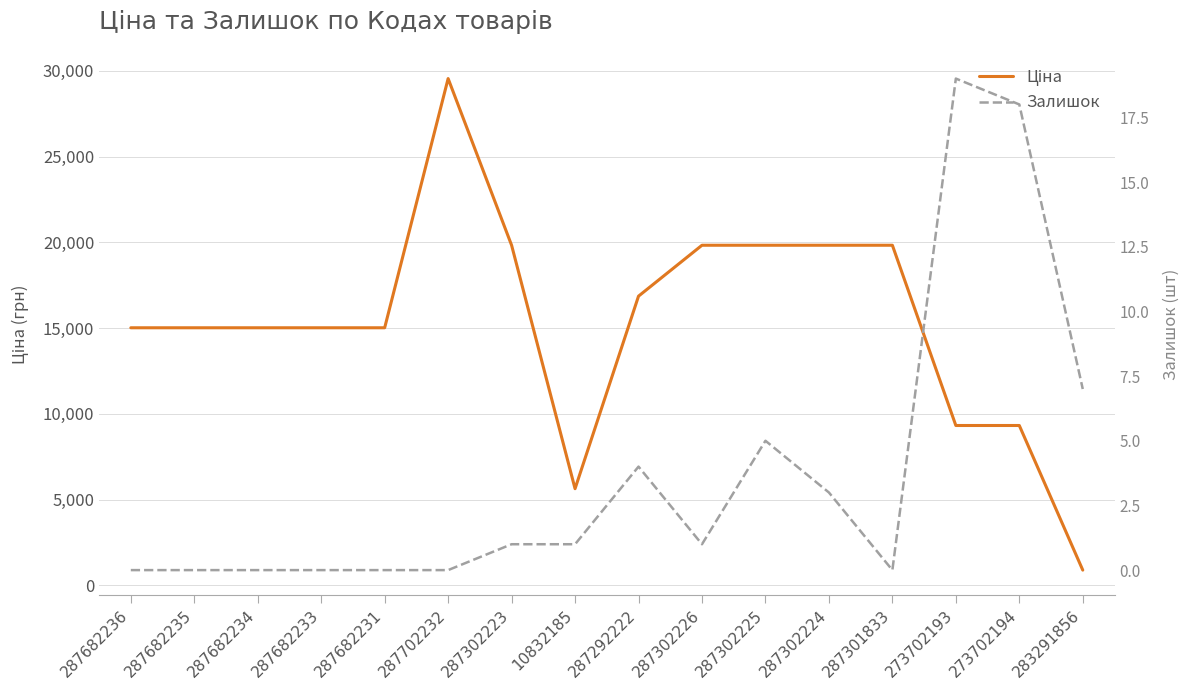

At how many categories does at least one series exceed 381?

16